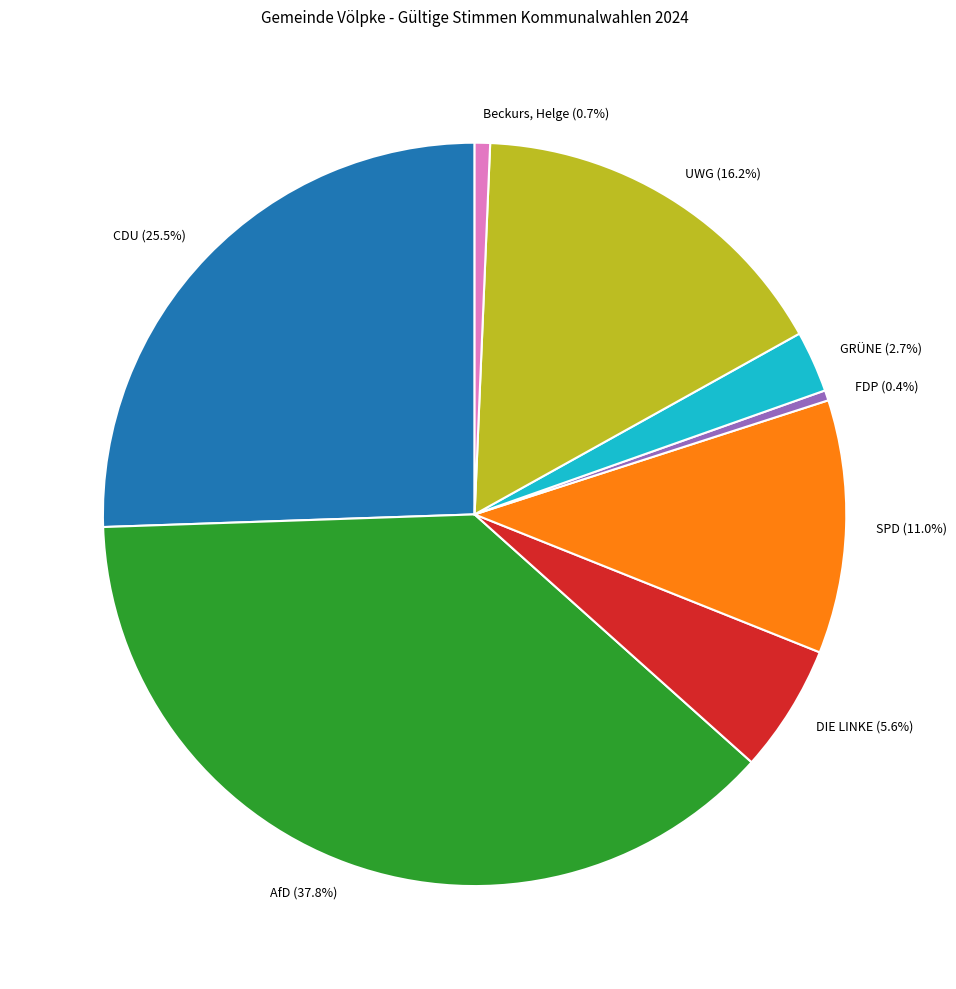

Which slice is the largest?

AfD